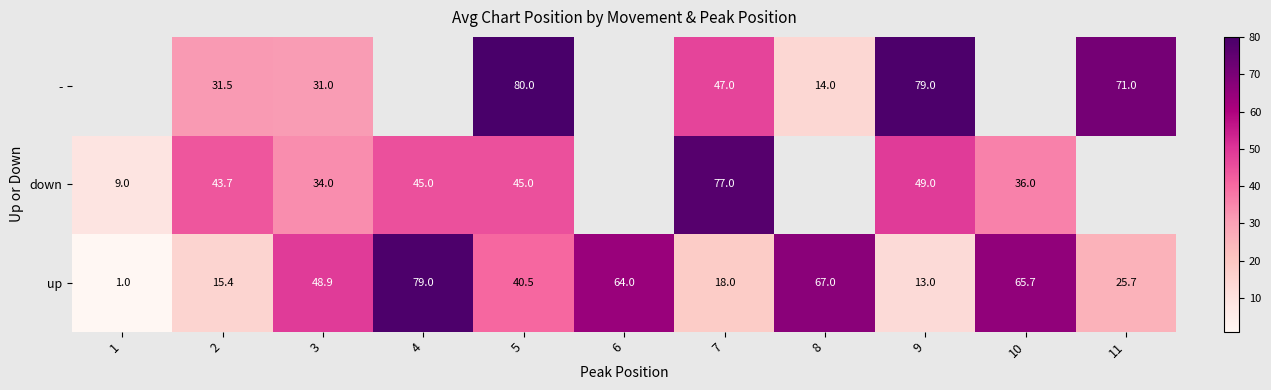

How many categories are shown in the chart?

11